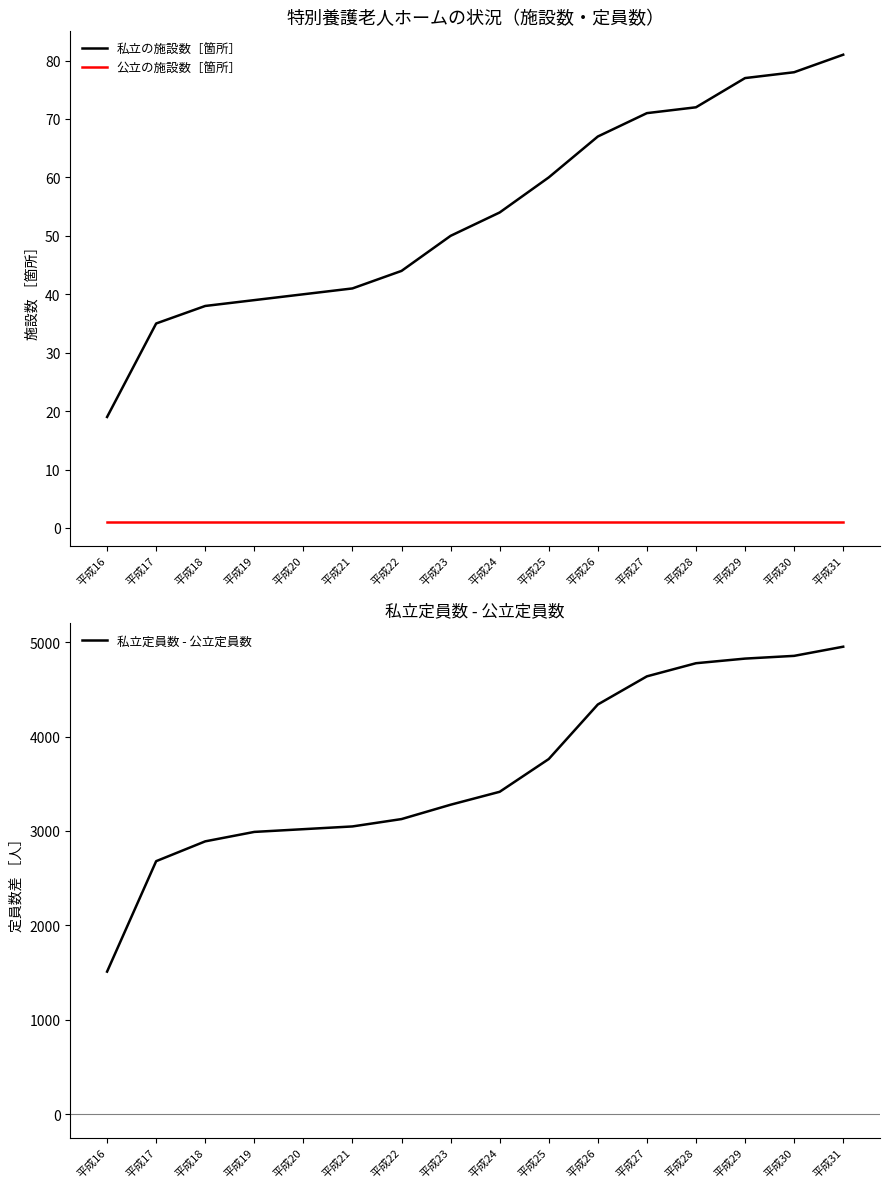

What is the highest value of the 公立の施設数［箇所］ series?

1